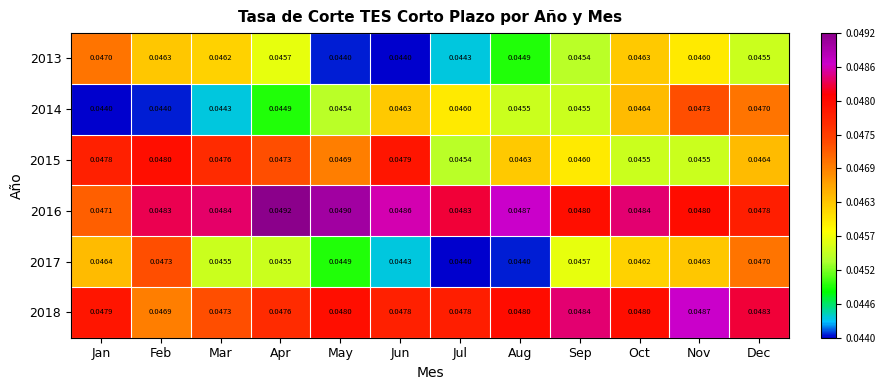

Is the value of 2016 at Oct greater than the value of 2015 at Sep?

Yes